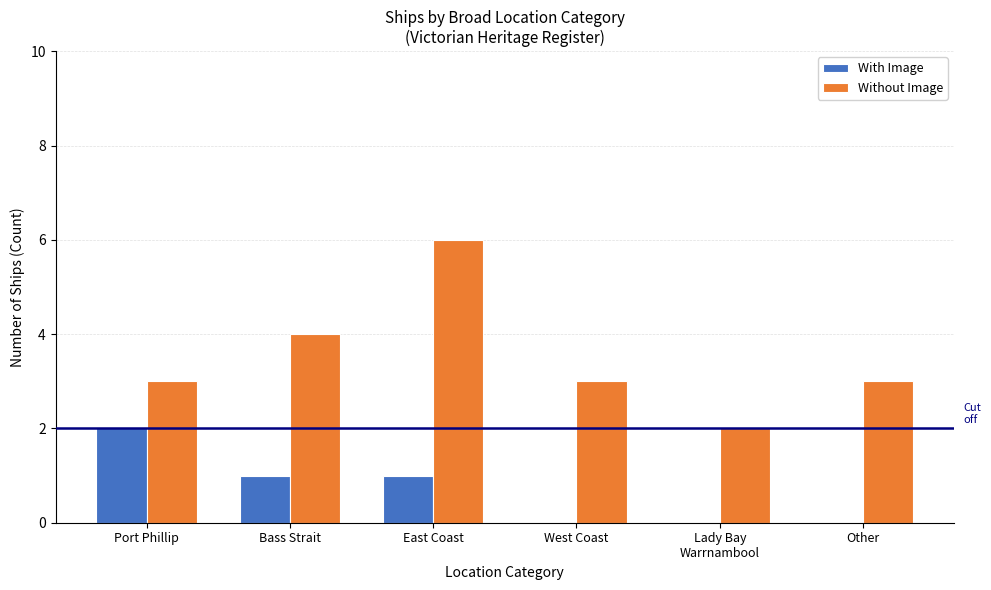

Is it true that Without Image equals 2 at Lady Bay
Warrnambool?

True